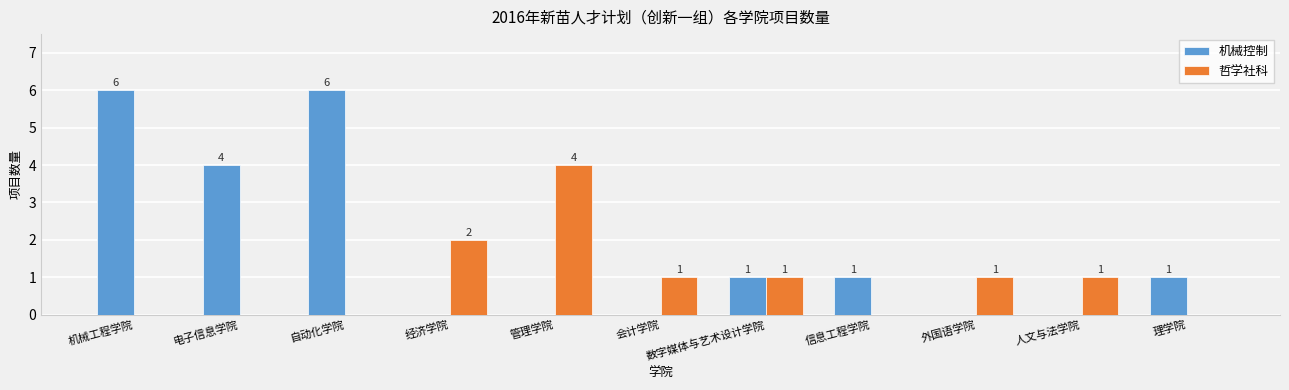

What is the difference between the 机械控制 values at 机械工程学院 and 经济学院?

6